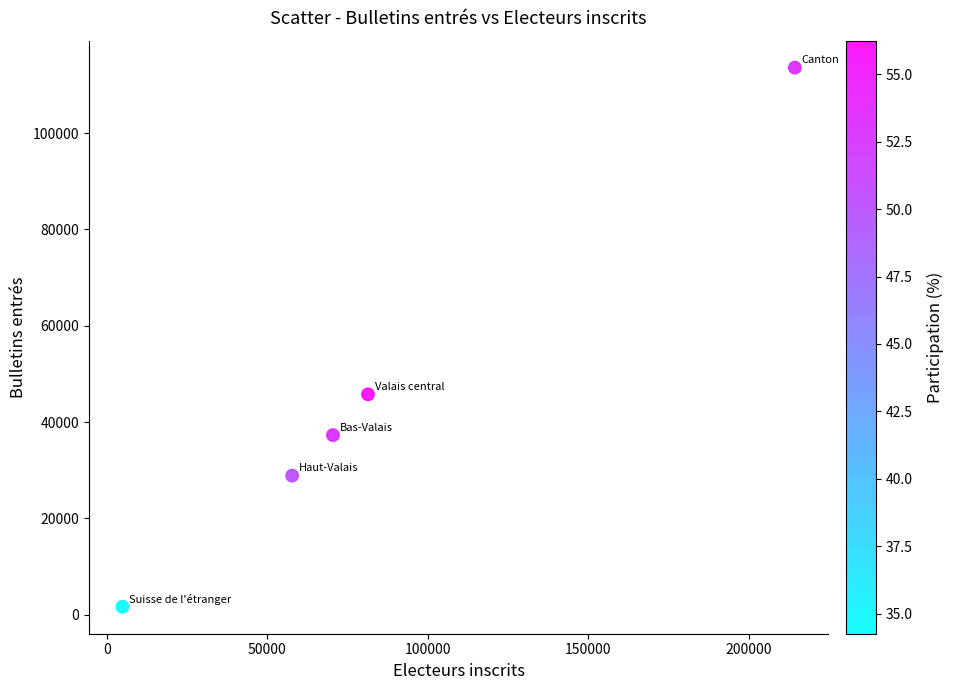

What Y value in the scatter plot is closest to 57622?

45761